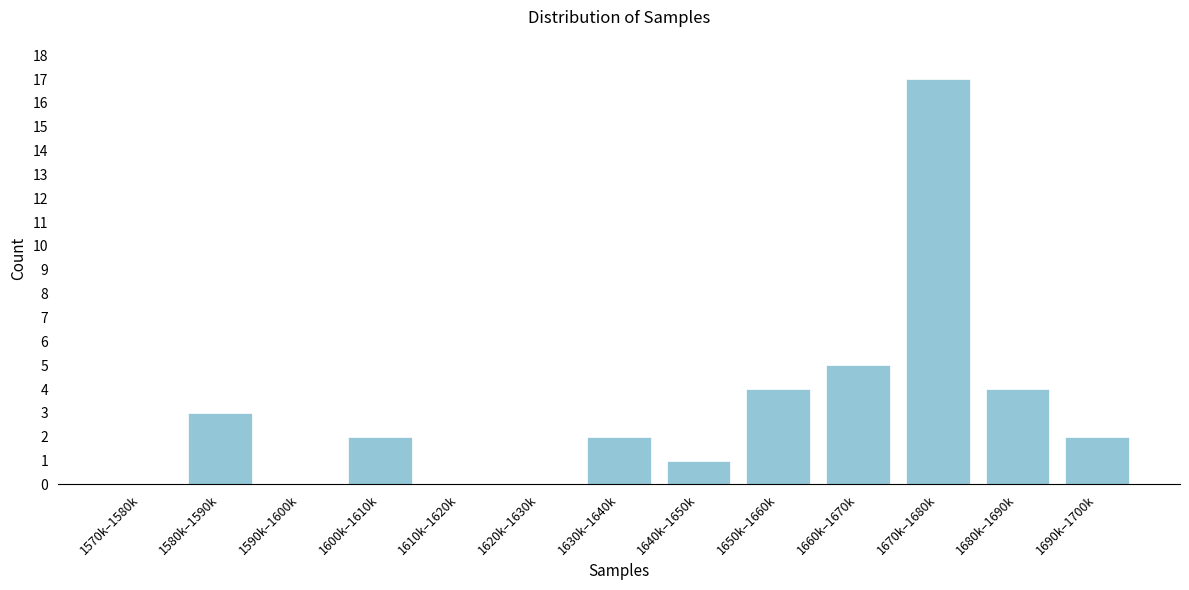

Reading right to left, what are all the values shown in this chart?

1690k–1700k=2	1680k–1690k=4	1670k–1680k=17	1660k–1670k=5	1650k–1660k=4	1640k–1650k=1	1630k–1640k=2	1620k–1630k=0	1610k–1620k=0	1600k–1610k=2	1590k–1600k=0	1580k–1590k=3	1570k–1580k=0